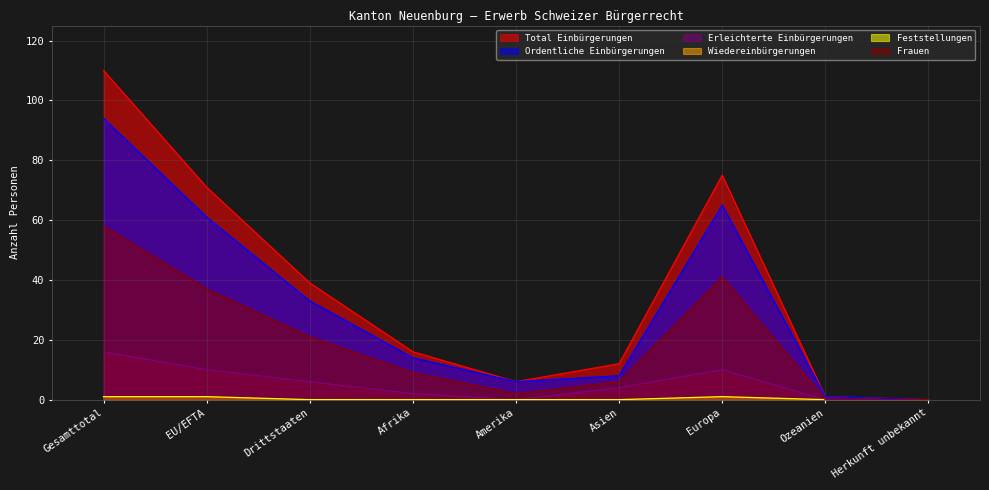

Which series has the largest total across all categories?

Total Einbürgerungen